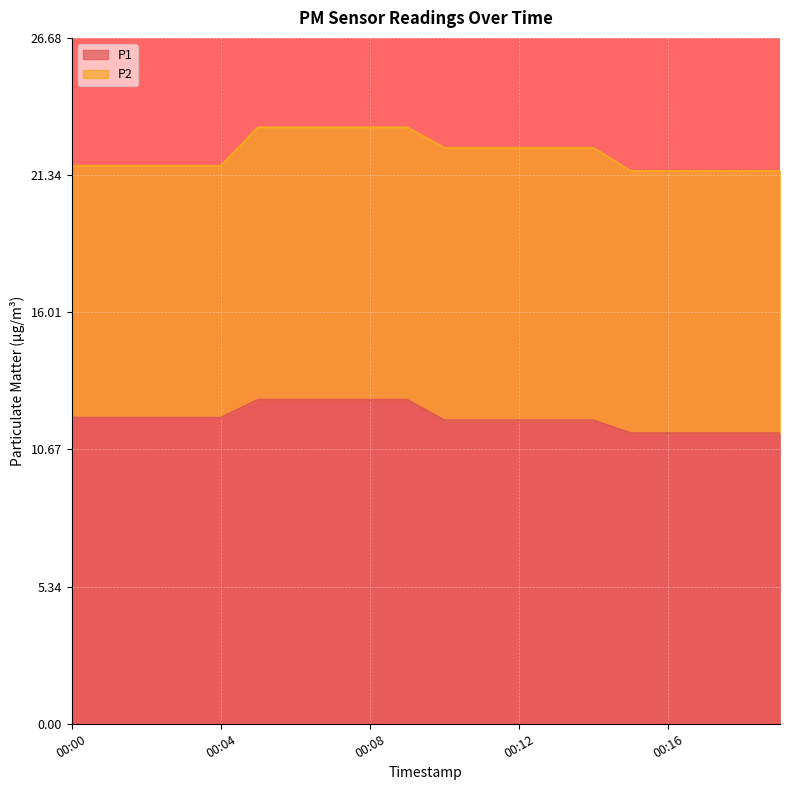

What is the value of the 2nd point from the left?

11.9